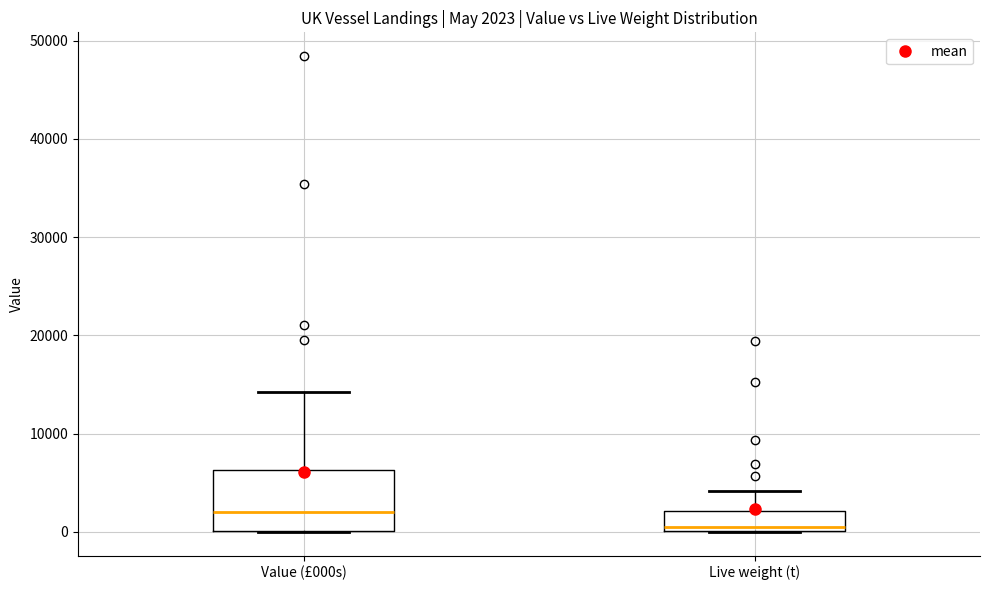

Which box's median line is the highest?

Value (£000s)